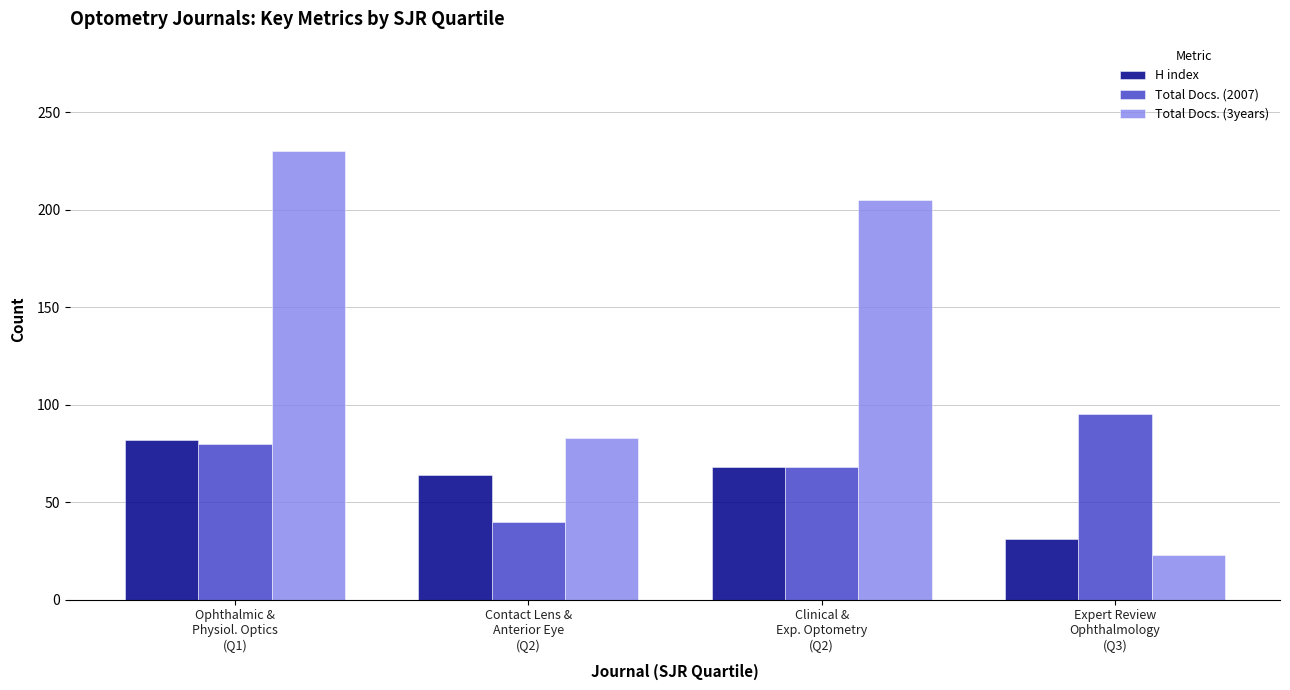

At how many categories does at least one series exceed 92?

3